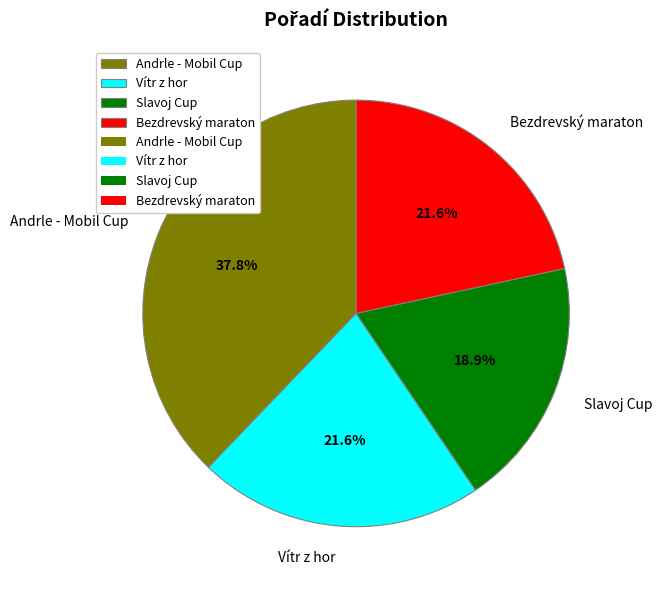

What is the ratio of the value at Bezdrevský maraton to the value at Andrle - Mobil Cup?

0.6